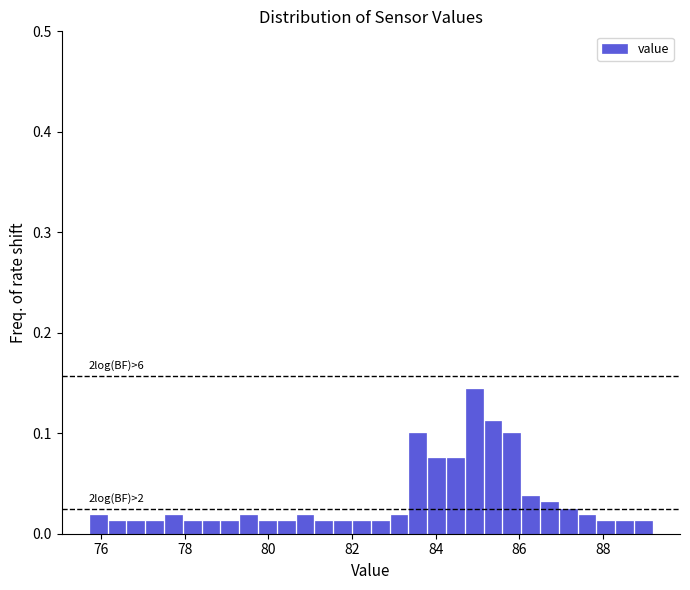

Read against the x-axis, roughly where is the centre of the tallest bar?

85.0